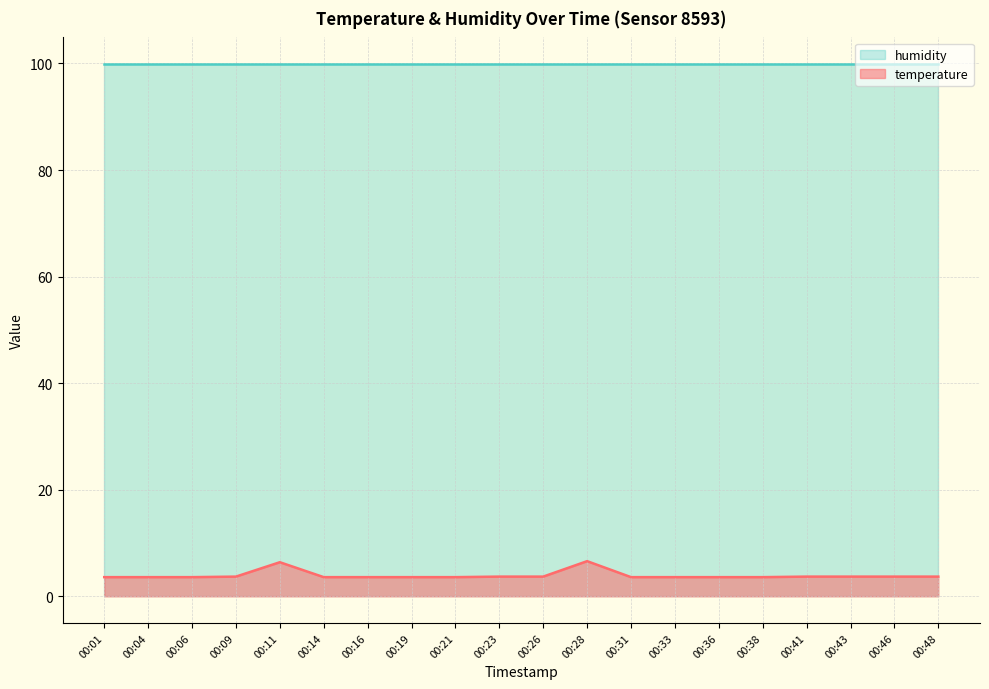

The value at 00:46 is 3.7. True or false?

True